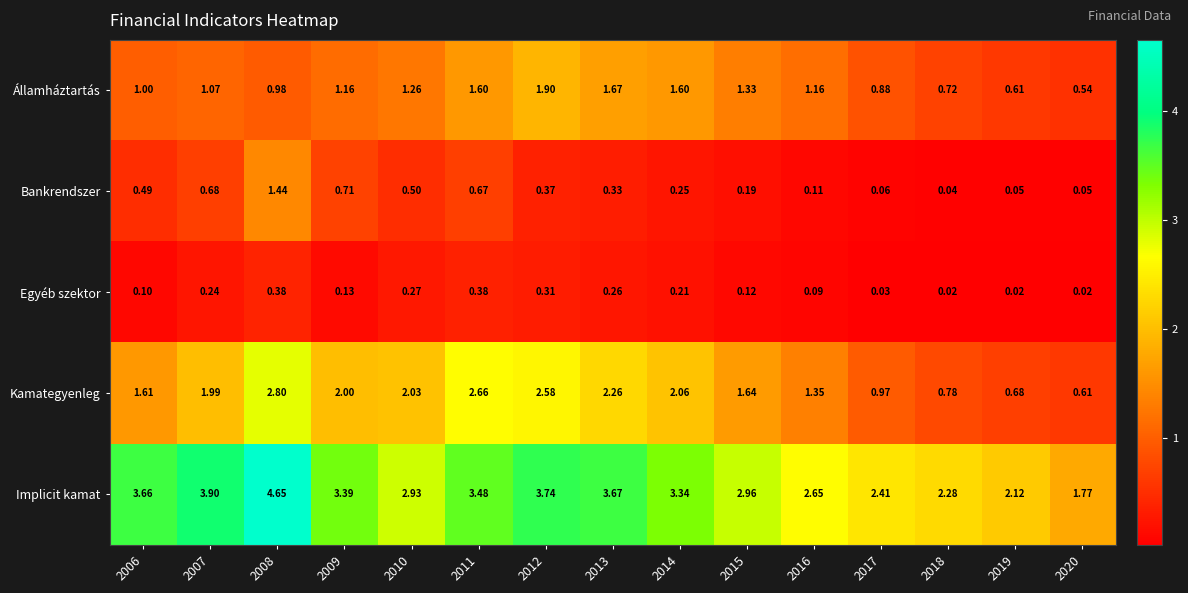

How many distinct data groups are displayed?

5